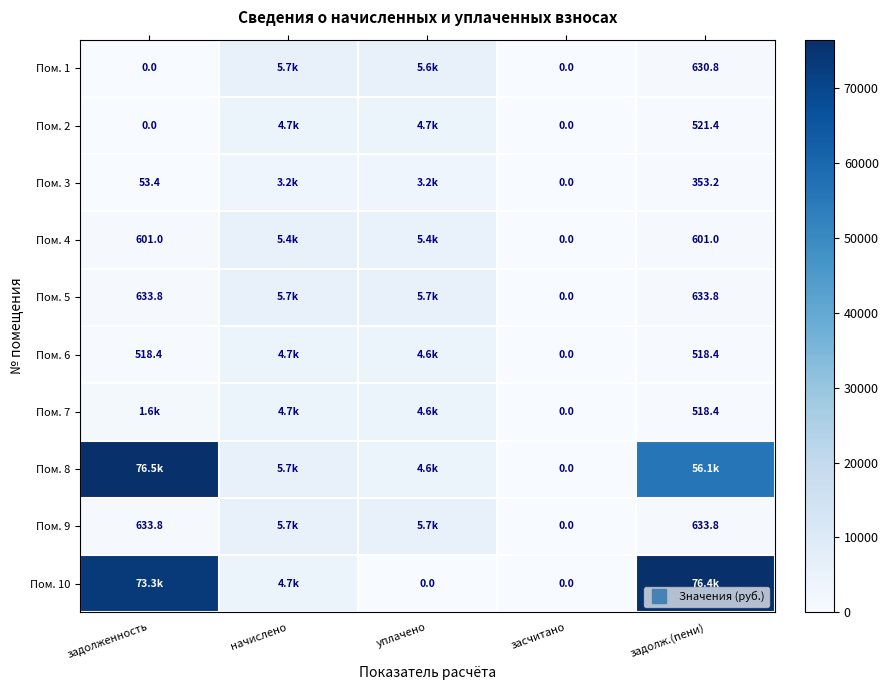

Which category has the lowest value across all series?

задолженность